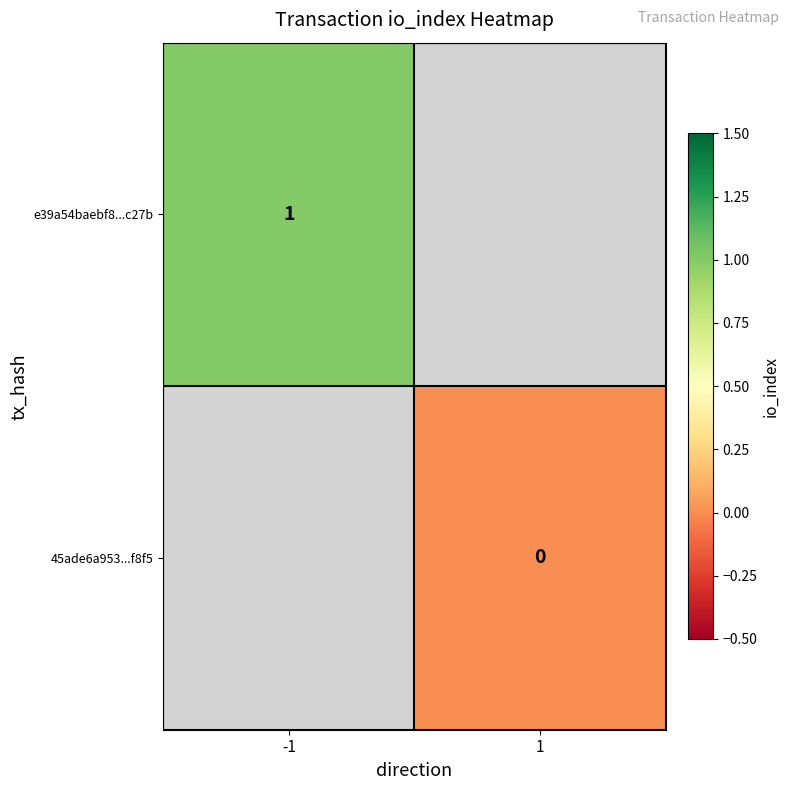

The value of e39a54baebf8...c27b at -1 is 1. True or false?

True